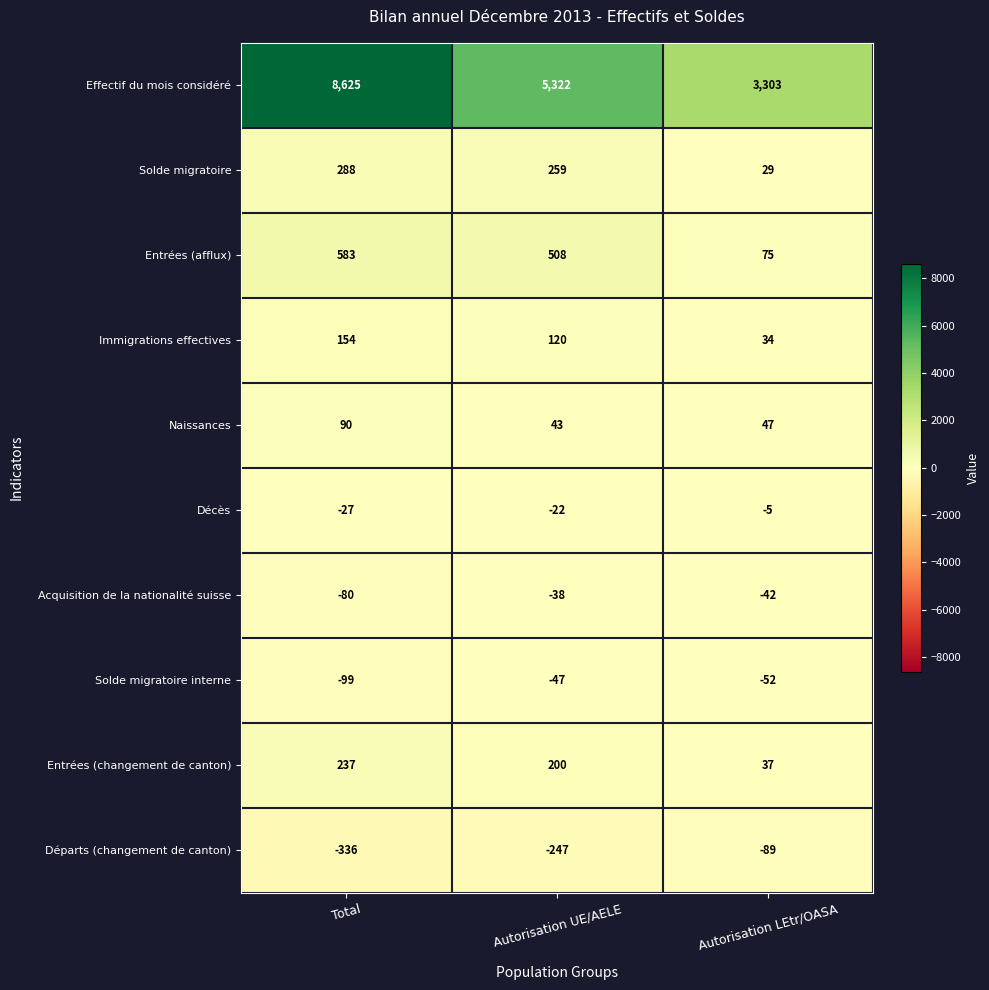

What is the smallest value displayed?

-336